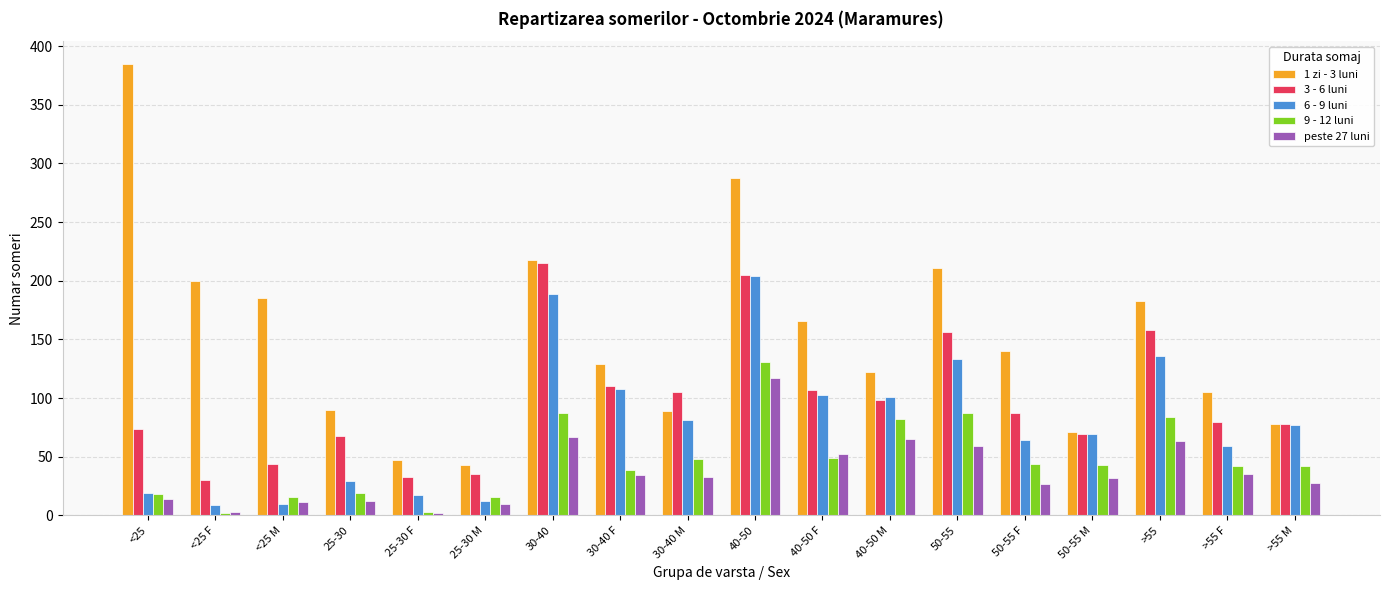

What is the difference between the maximum and minimum values in the 1 zi - 3 luni series?

342